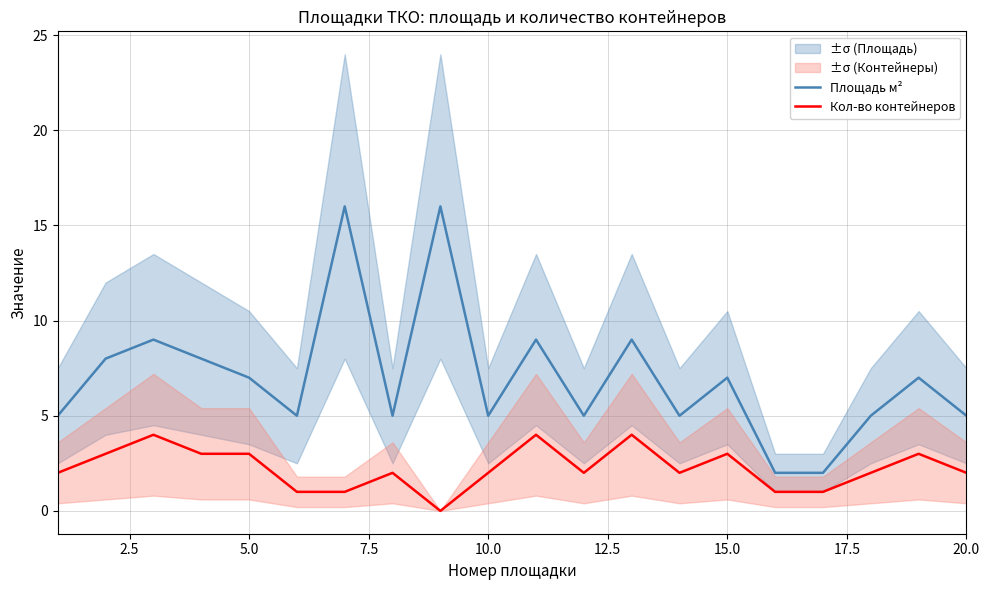

True or false: Площадь м² and Кол-во контейнеров intersect in this chart.

False